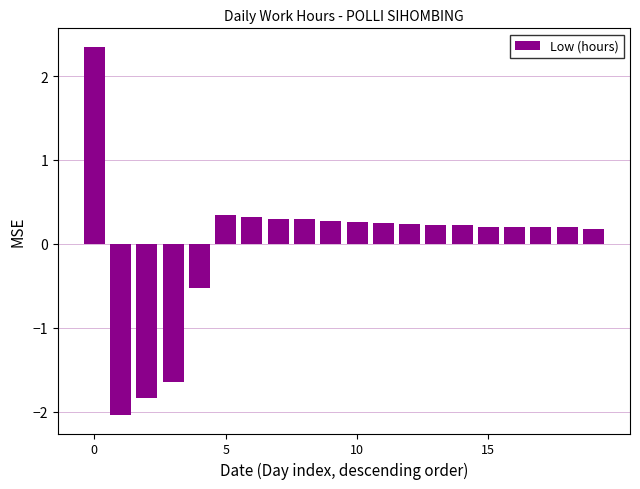

What is the smallest value displayed?

-2.0